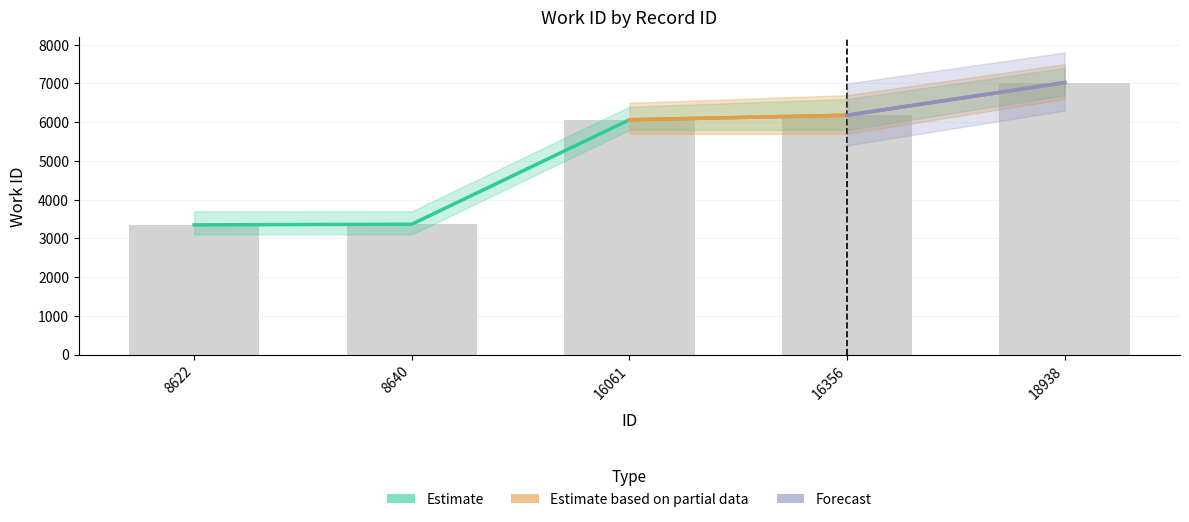

Is it true that the value at 8640 is 3366?

True